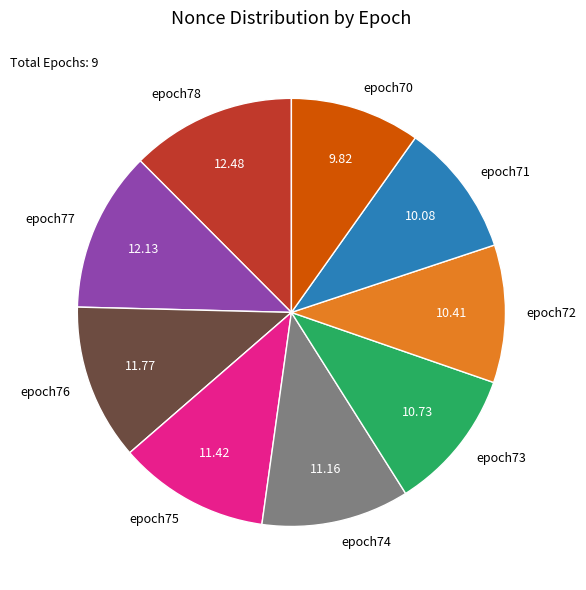

Is epoch71 the majority of the pie?

No